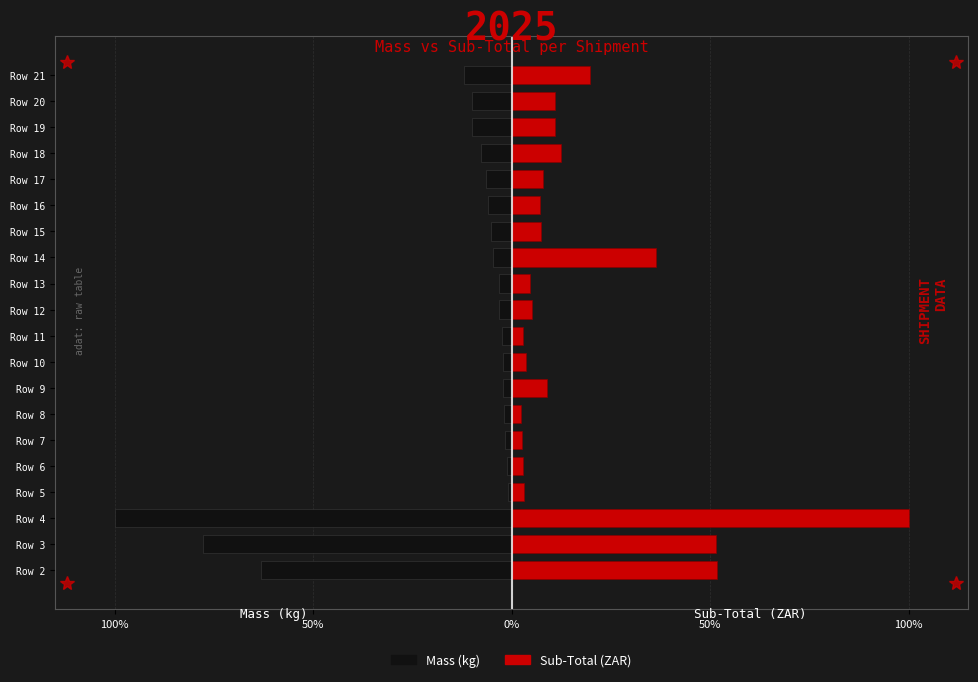

Reading left to right, transcribe all the data shown in this chart.

Mass (kg): -63.2	-77.7	-100.0	-1.0	-1.2	-1.7	-1.9	-2.1	-2.3	-2.4	-3.3	-3.3	-4.8	-5.2	-6.0	-6.5	-7.8	-9.9	-10.0	-12.0
Sub-Total (ZAR): 51.7	51.4	100.0	3.2	2.8	2.5	2.5	8.8	3.6	2.9	5.2	4.7	36.3	7.4	7.2	7.9	12.4	10.8	10.8	19.7